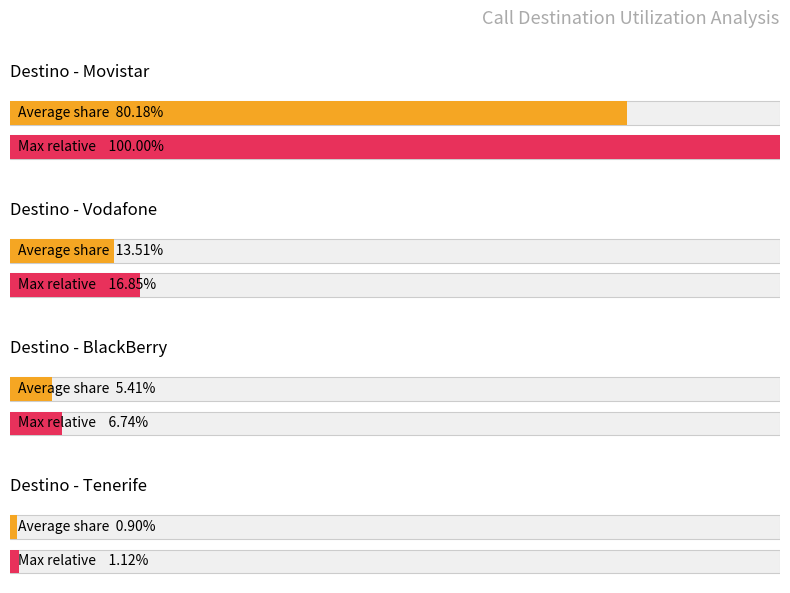

What value does the Movistar series have at BlackBerry?

7